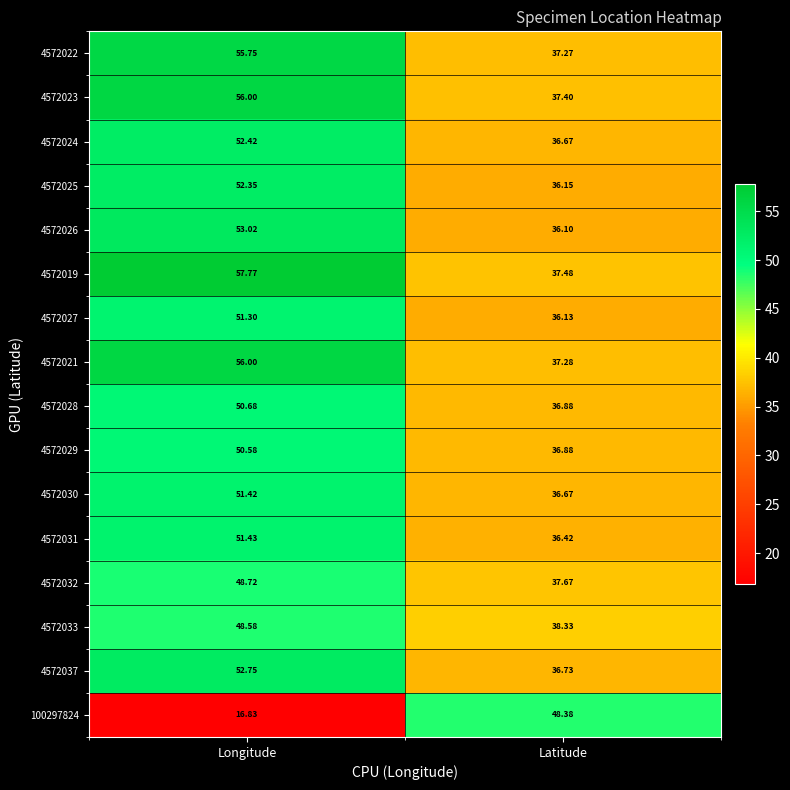

Rank the categories by 4572027 value from highest to lowest.

Longitude, Latitude